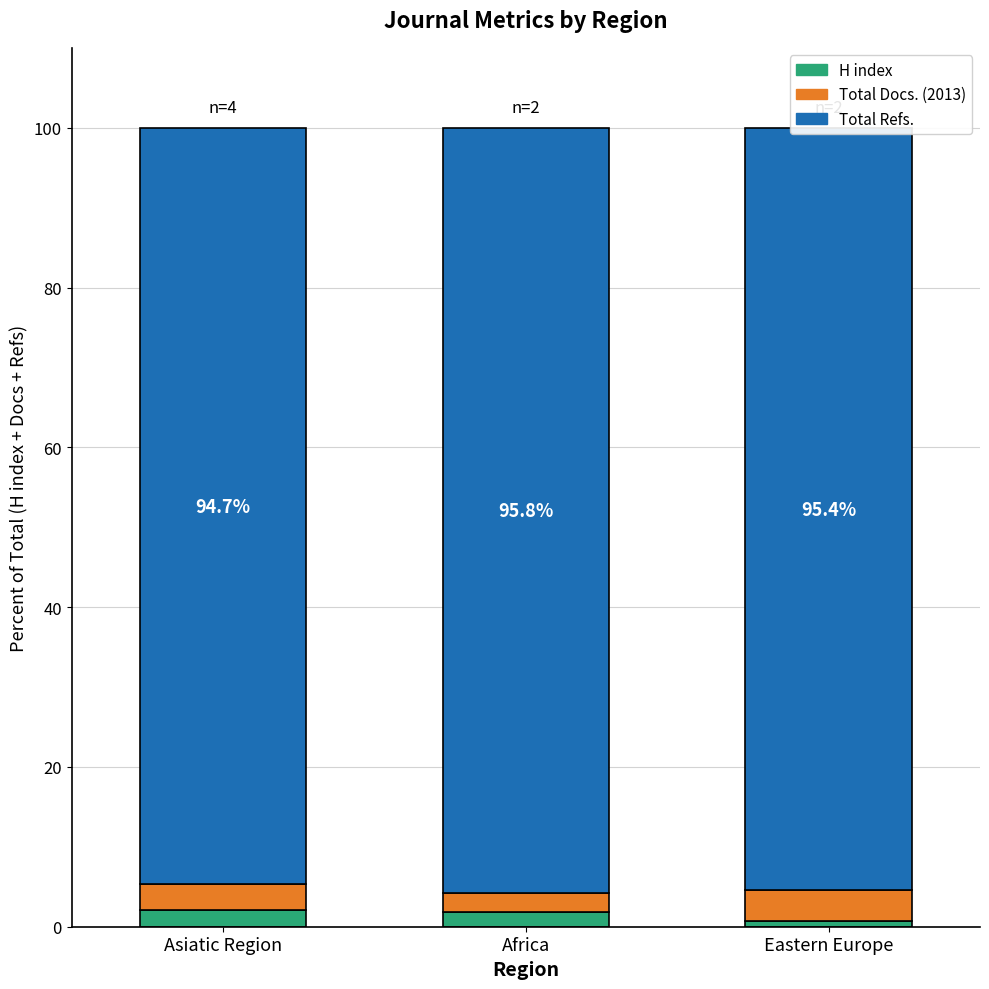

What is the label of the 3rd bar from the right?

Asiatic Region